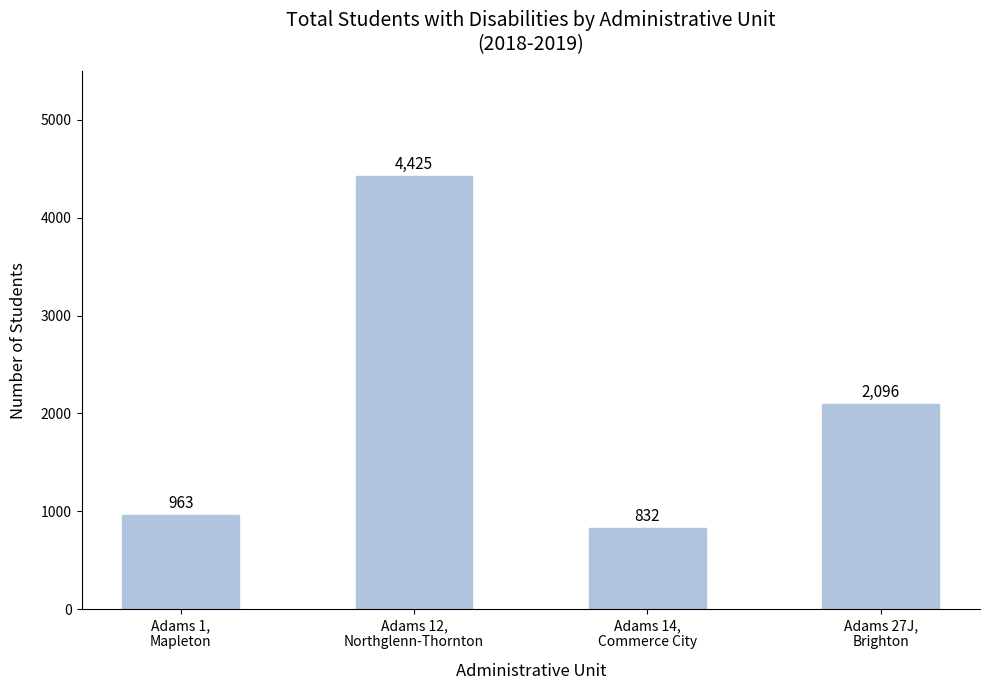

At which label does the data first exceed 2096?

Adams 12,
Northglenn-Thornton